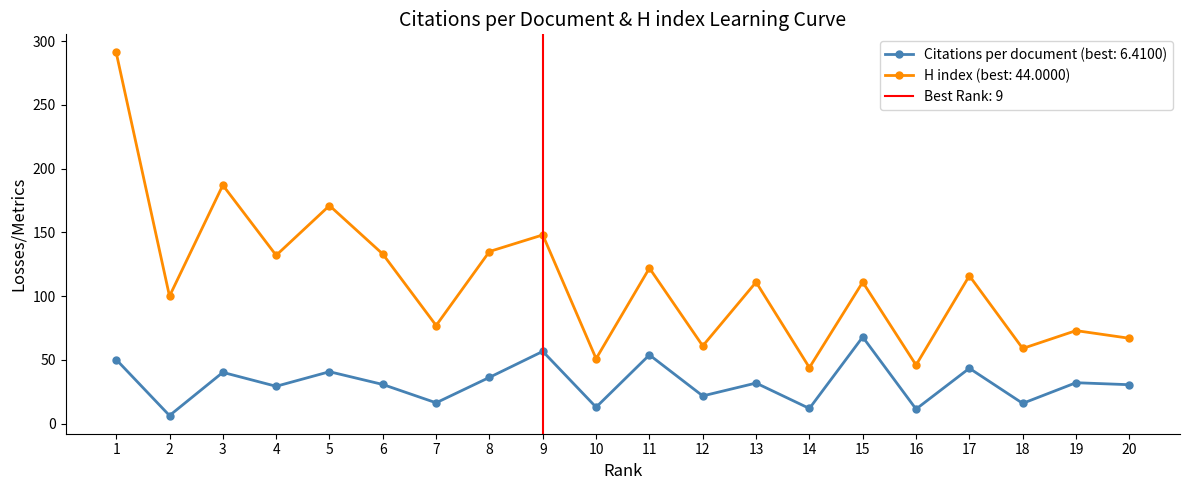

Rank the series at 12 from highest to lowest value.

H index, Citations per document